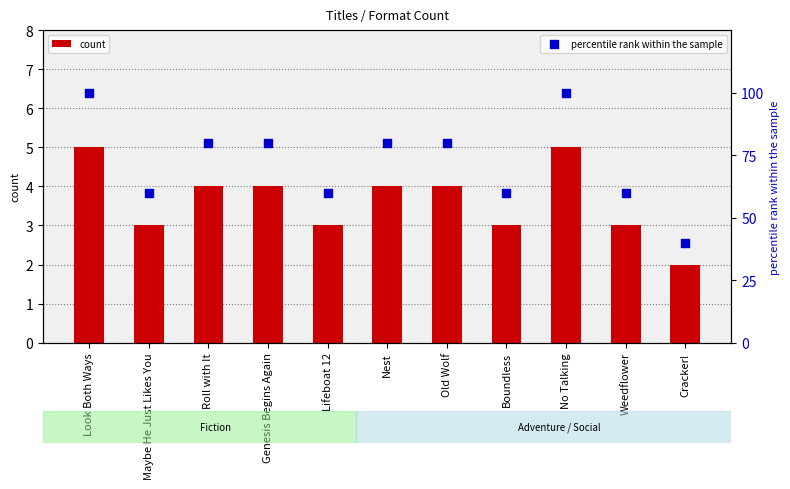

Is the value of percentile rank within the sample at Old Wolf greater than the value of count at Roll with It?

Yes